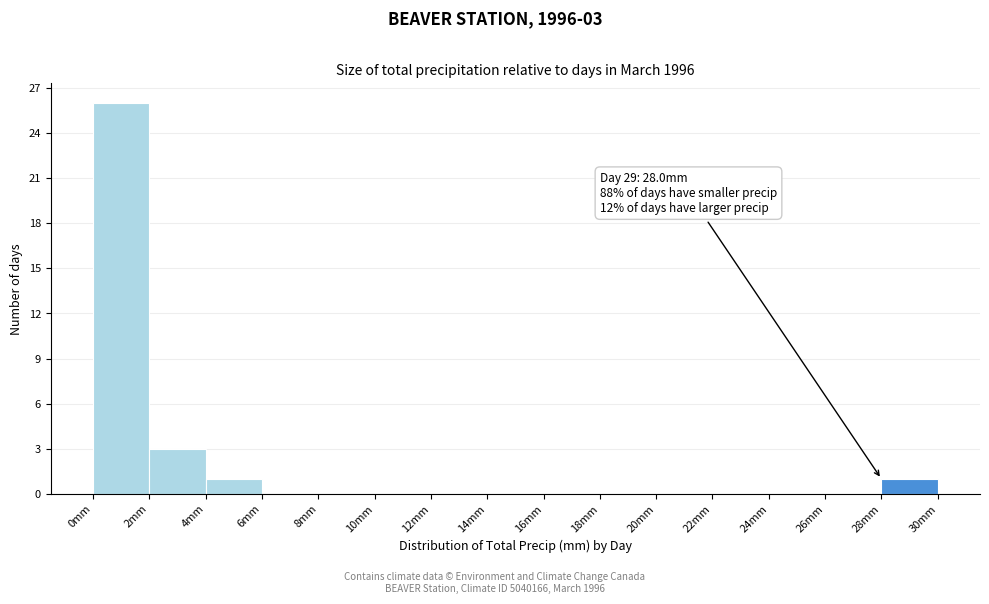

Which range on the x-axis has the tallest bar?

0 to 2